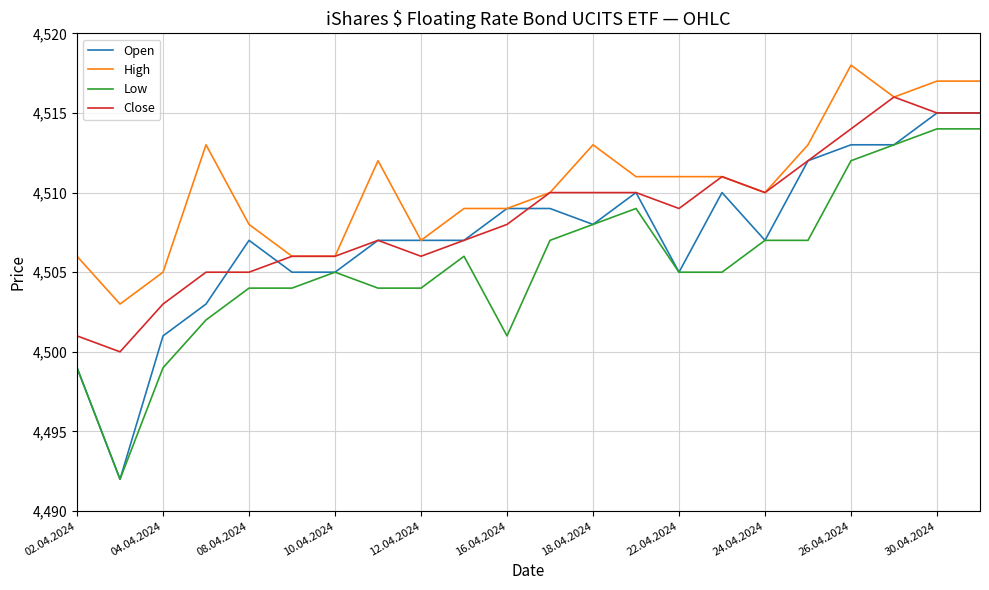

Which series has the largest total across all categories?

High